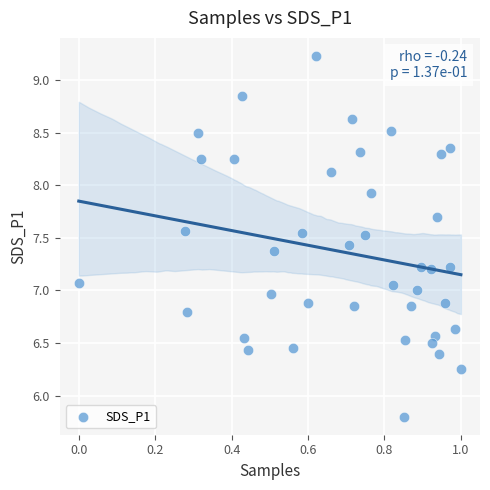

What is the range of X values (max minus min)?

1.0